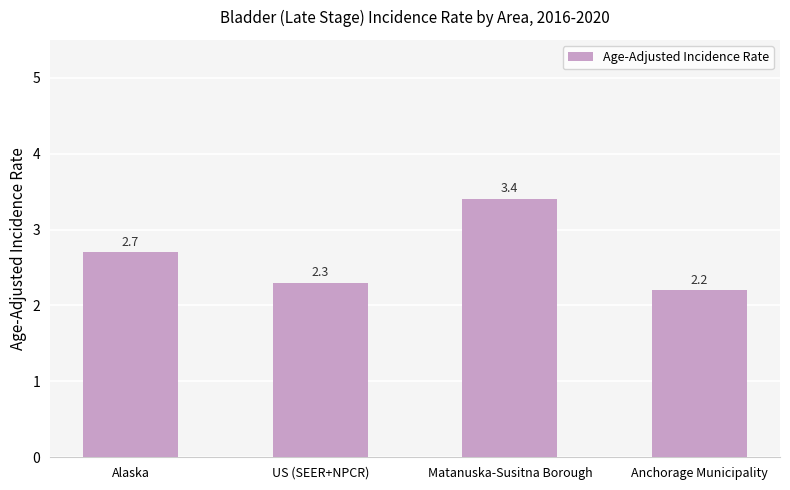

Reading left to right, extract all data points from this chart.

Alaska=2.7	US (SEER+NPCR)=2.3	Matanuska-Susitna Borough=3.4	Anchorage Municipality=2.2